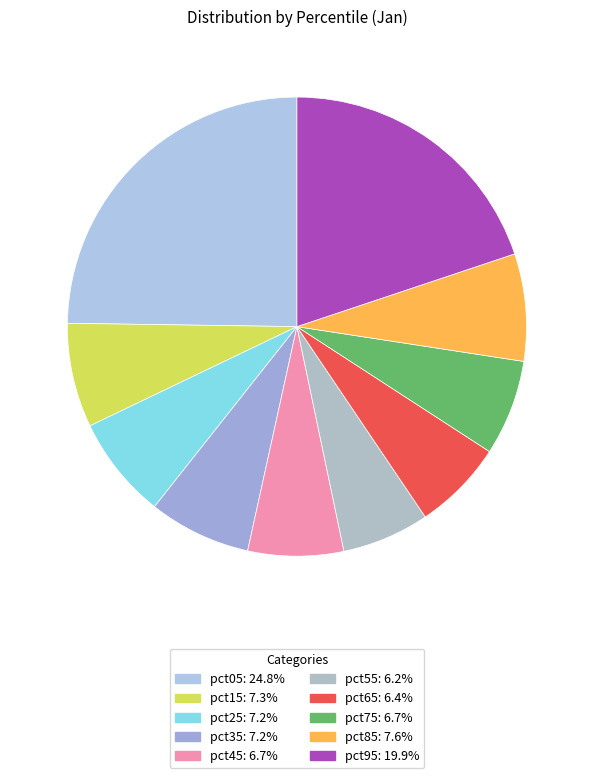

What is the total percentage of pct35 and pct55?

13.4%